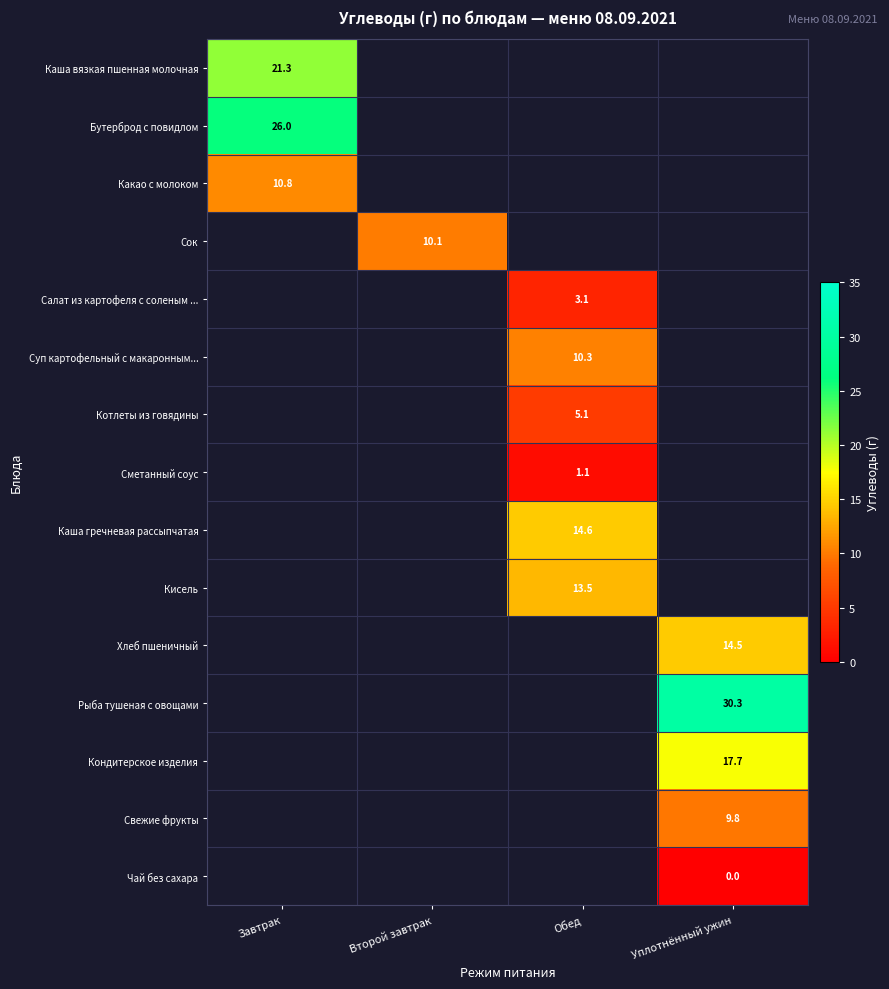

Between Завтрак and Уплотнённый ужин, which is larger?

Уплотнённый ужин